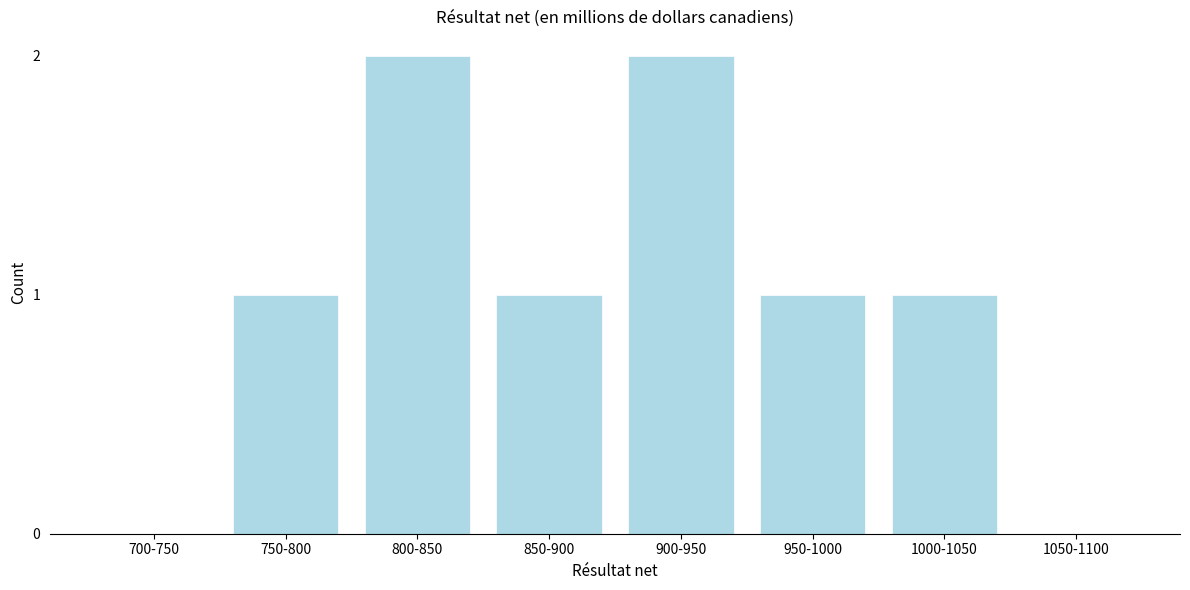

Reading left to right, list all the values displayed in this chart.

700-750=0	750-800=1	800-850=2	850-900=1	900-950=2	950-1000=1	1000-1050=1	1050-1100=0